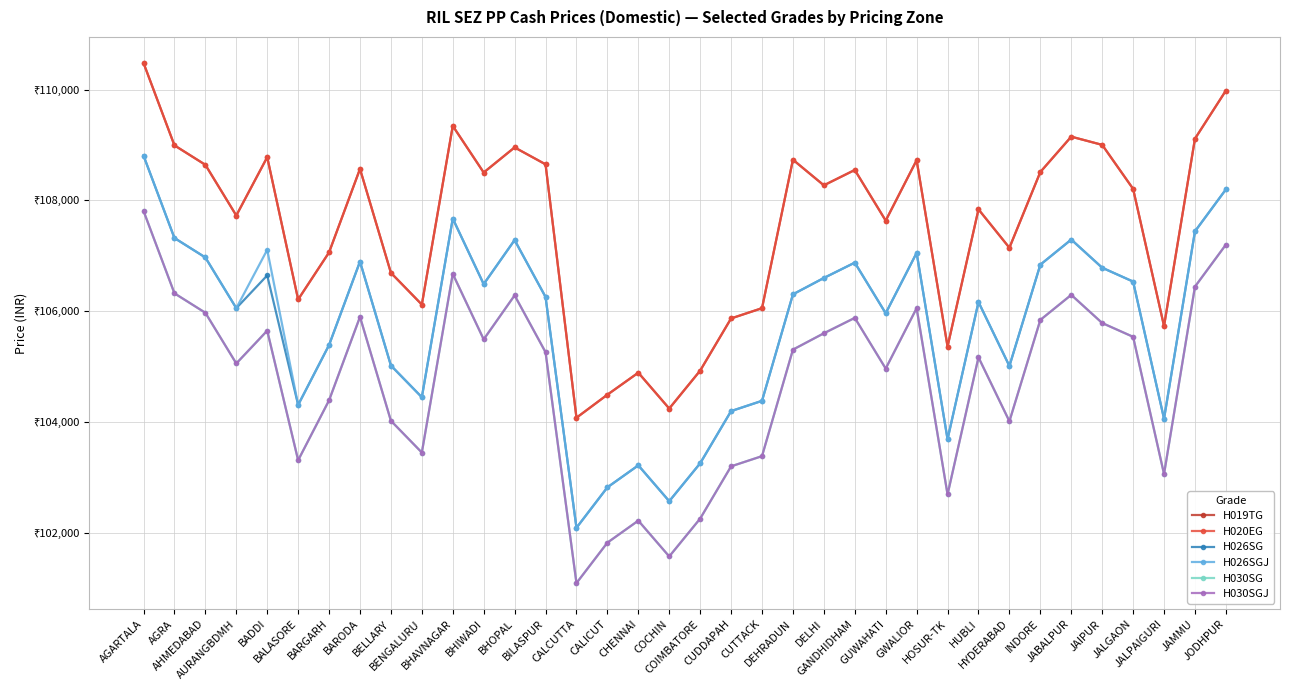

What is the sum of all H030SGJ values?

3771045